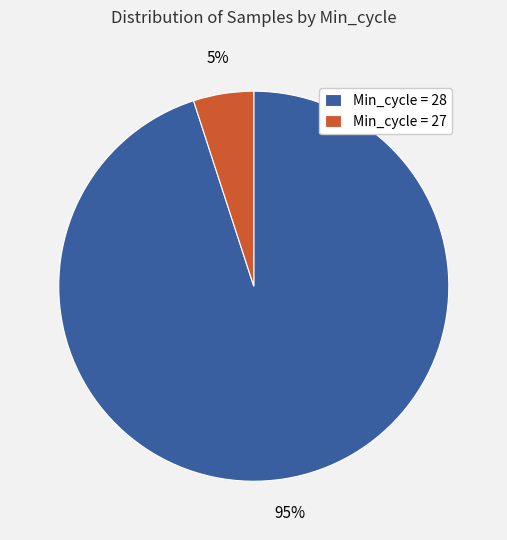

How many segments does this pie chart have?

2